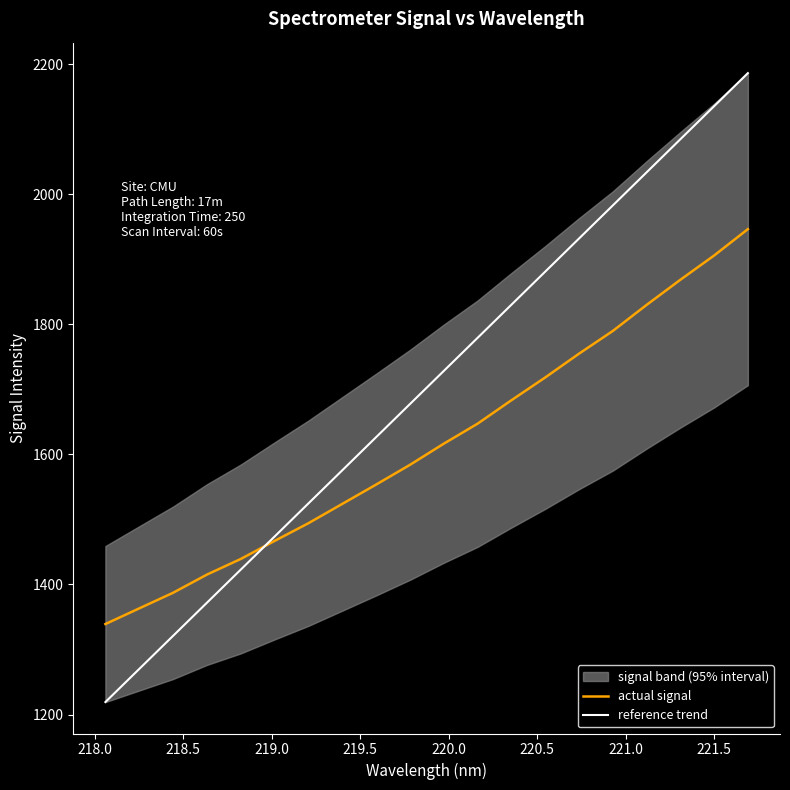

Rank the series by their average value, from lowest to highest.

actual signal, reference trend